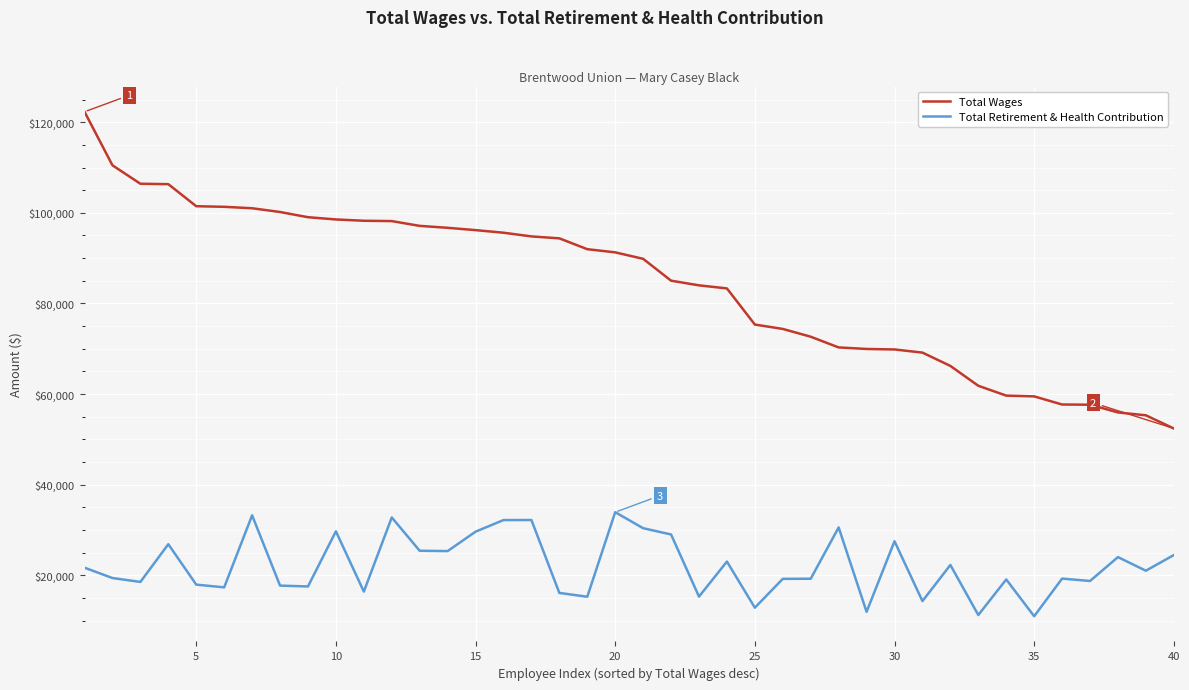

Is this an area chart (filled region under the line)?

No